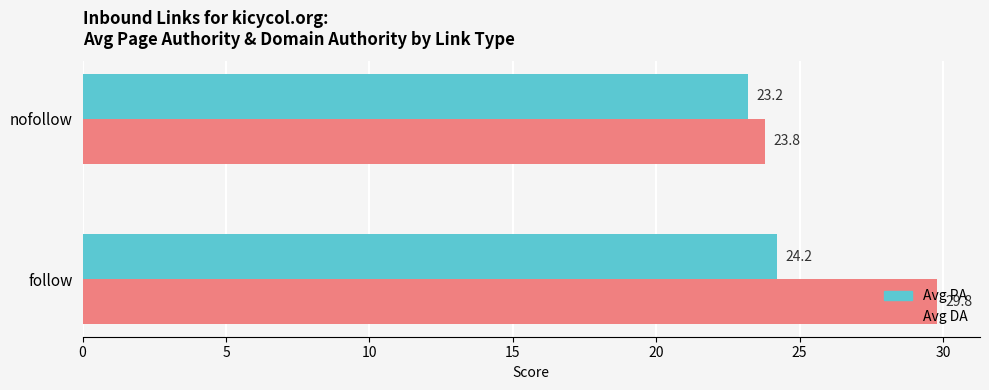

What is the difference between the Avg PA values at nofollow and follow?

1.0